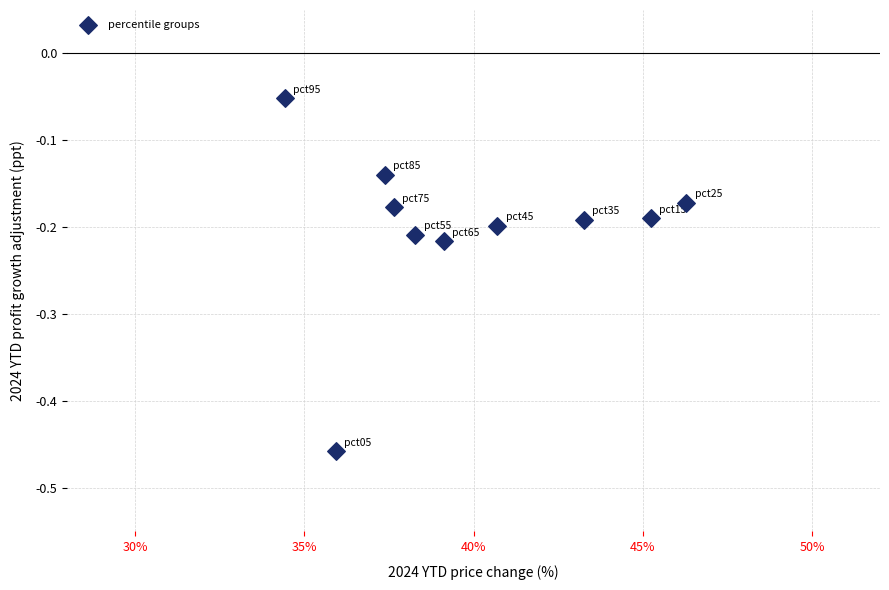

What is the range of Y values (max minus min)?

0.4